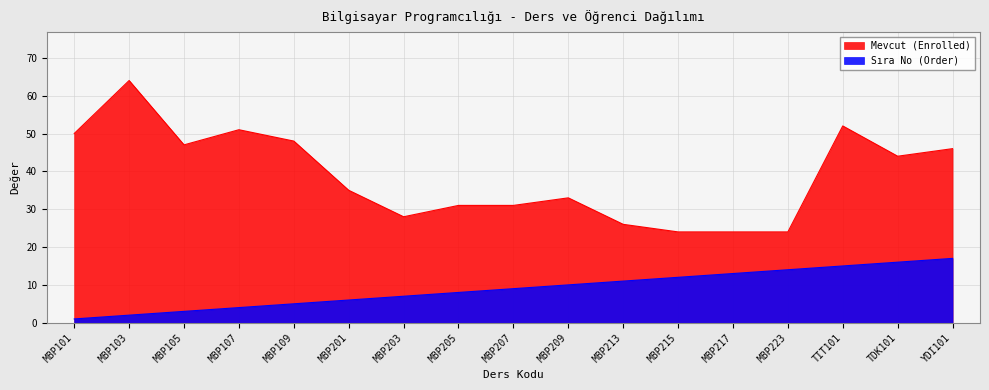

Which series changed the most between MBP201 and TDK101?

Sıra No (Order)